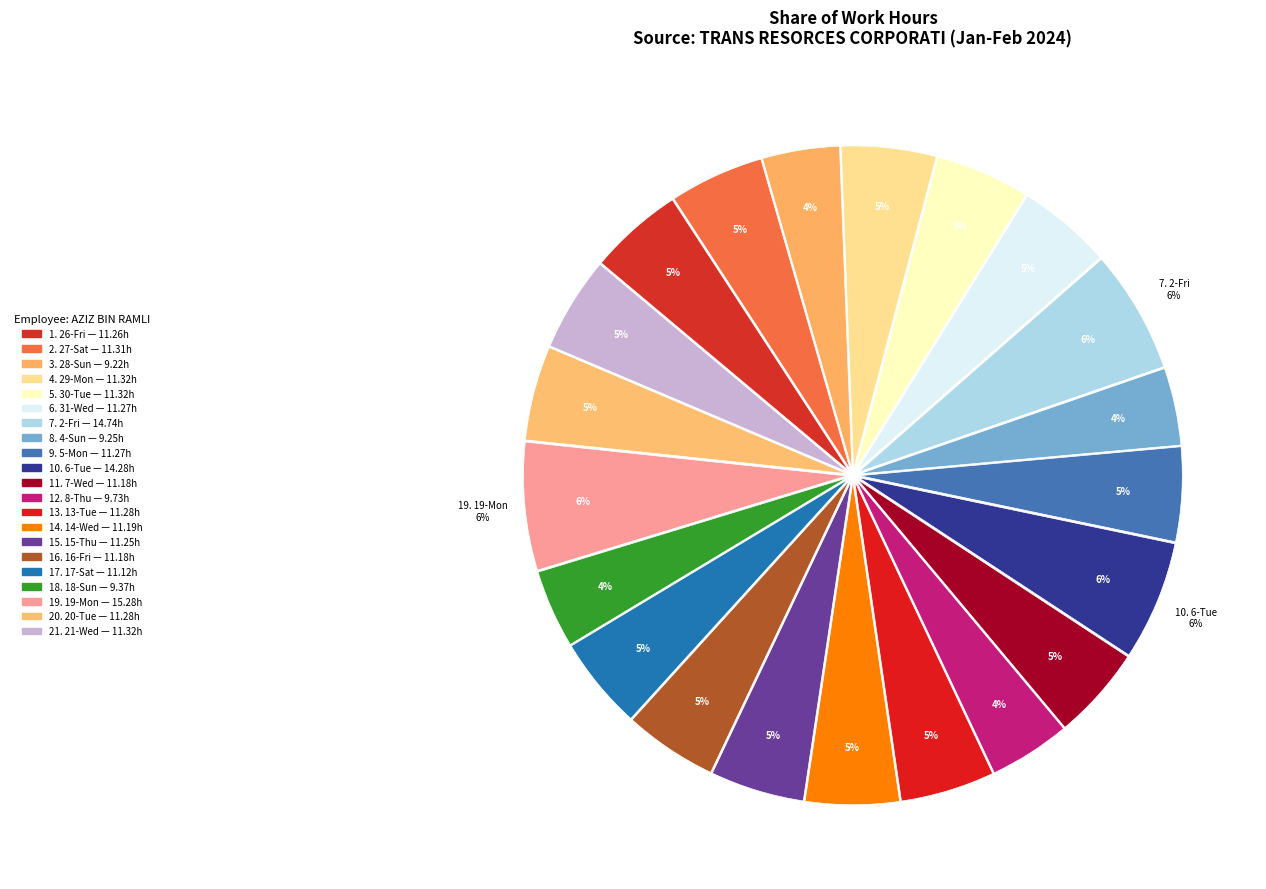

What is the largest slice in the pie chart?

19-Mon